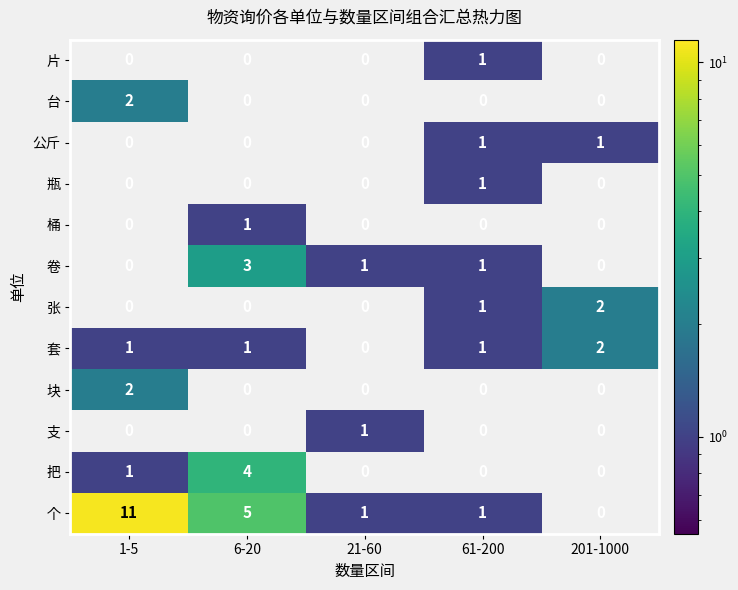

The 公斤 series shows 0 at 1-5. True or false?

True